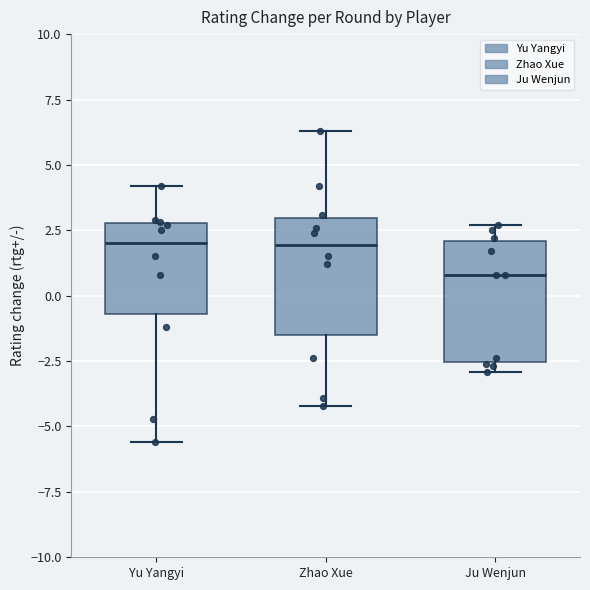

Where is the lower edge of the box for Zhao Xue on the y-axis? The values are not printed on the chart, so give them approximately, as read against the axis.

-1.5